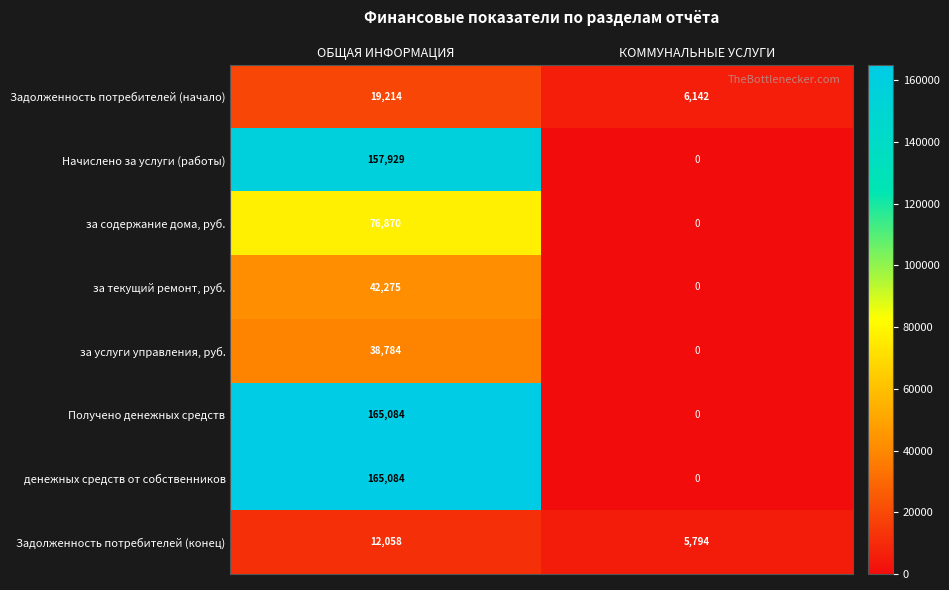

Rank the categories by денежных средств от собственников value from lowest to highest.

КОММУНАЛЬНЫЕ УСЛУГИ, ОБЩАЯ ИНФОРМАЦИЯ